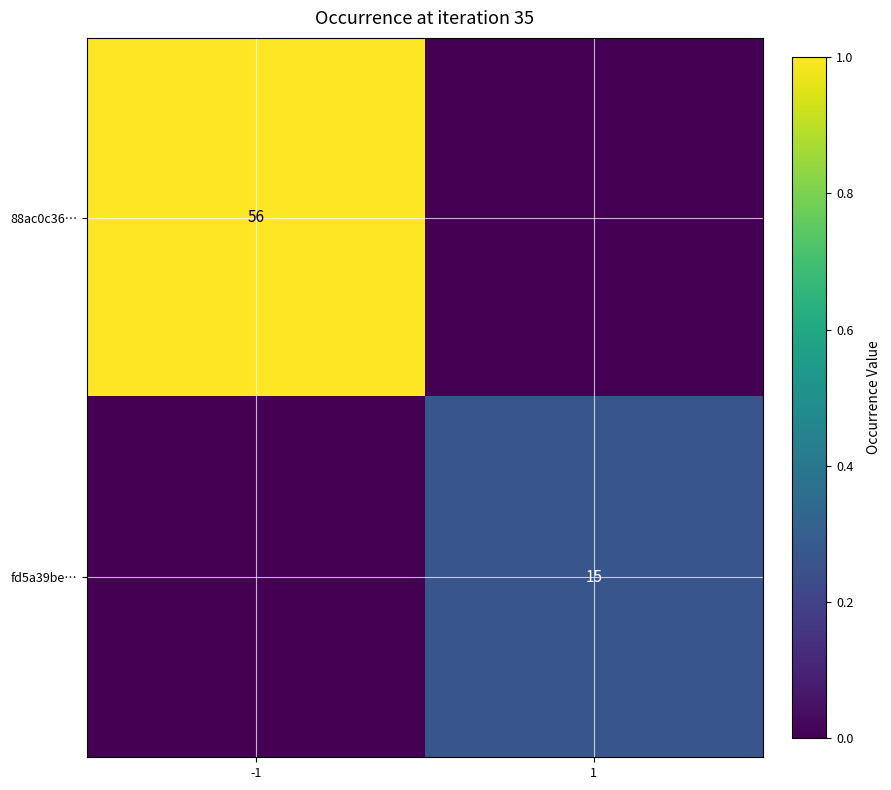

Is the value of fd5a39be… at 1 greater than the value of 88ac0c36… at -1?

No